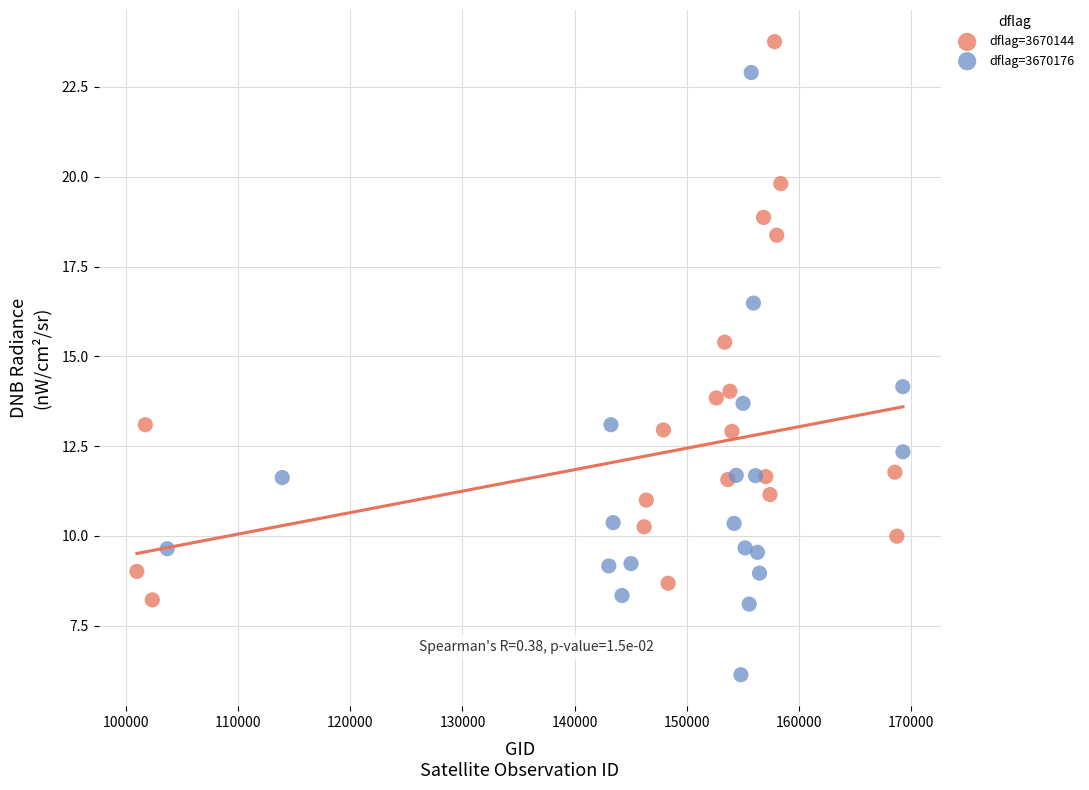

Which series has the widest spread of Y values?

dflag=3670176